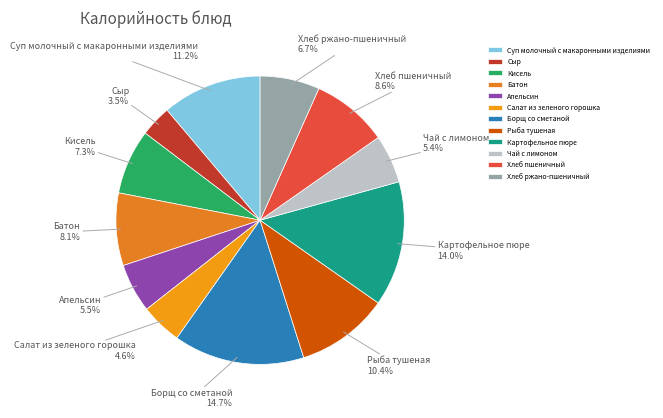

Approximately how many times larger is the value at Батон compared to Чай с лимоном?

1.5